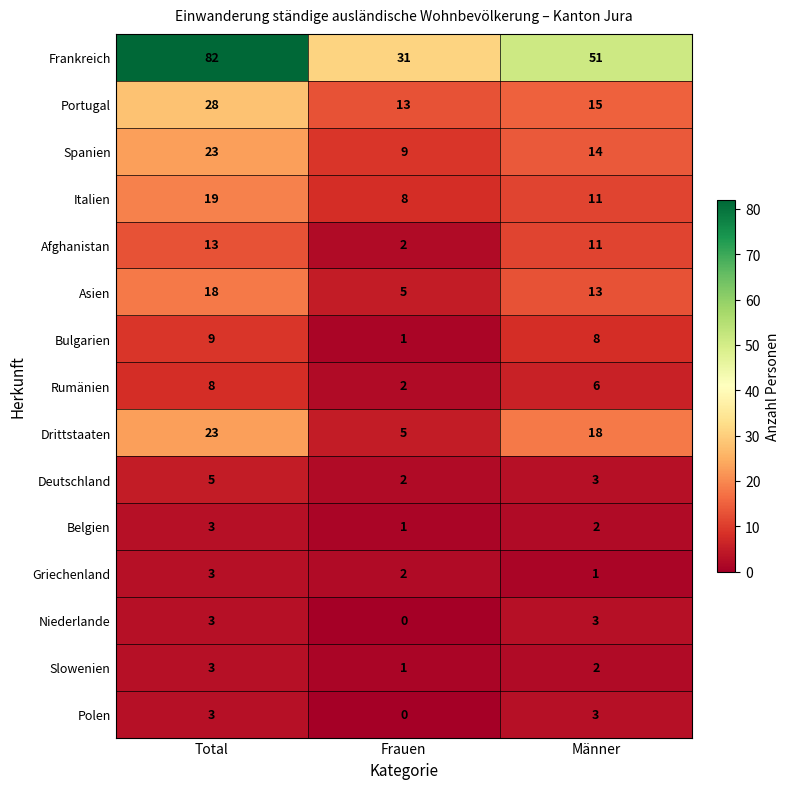

True or false: Portugal has a value of 28 at Total.

True